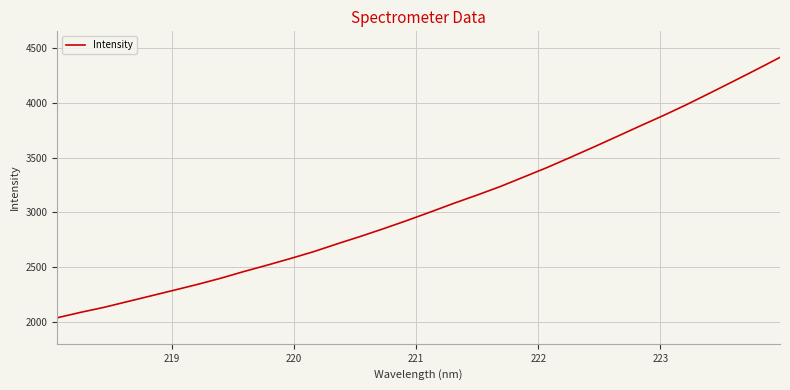

What is the maximum value shown in the chart?

4413.6